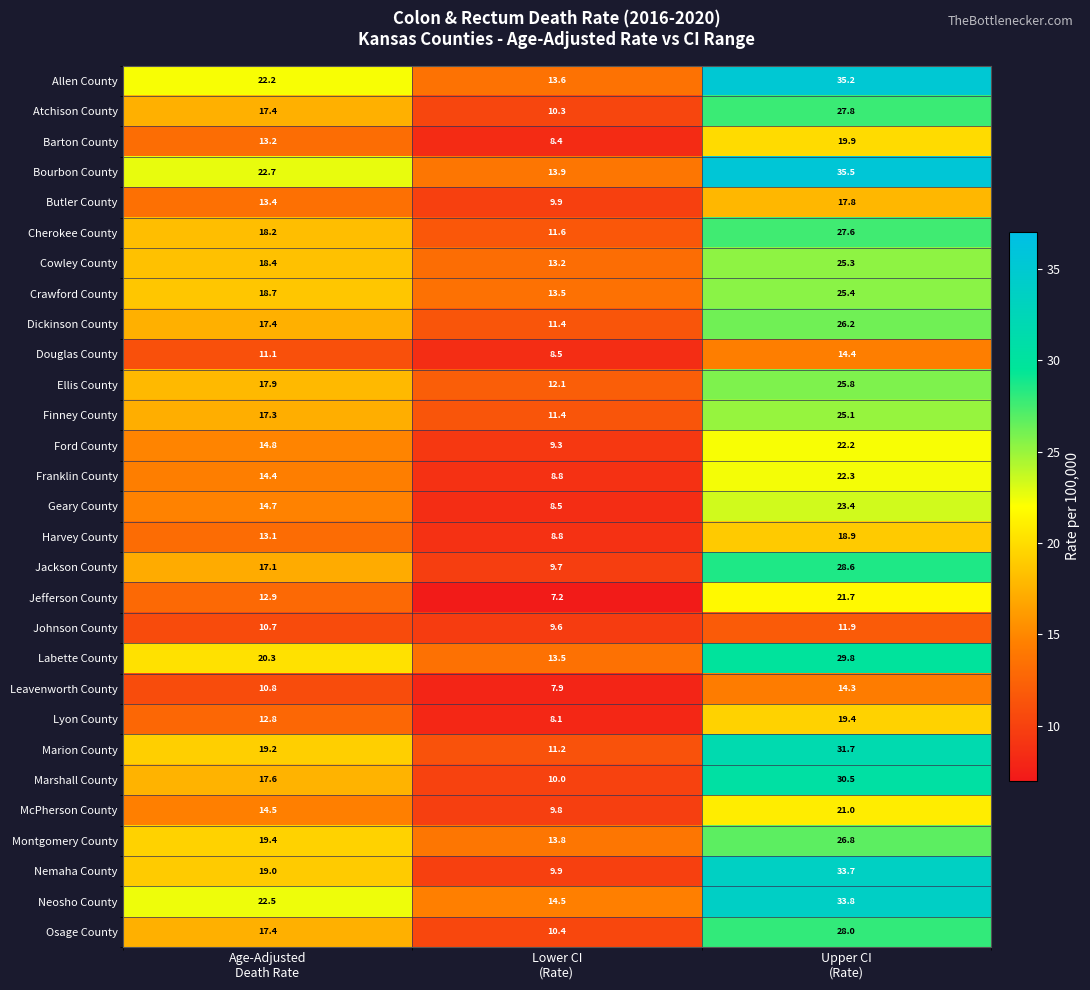

What is the difference between the maximum and minimum values in the Johnson County series?

2.3